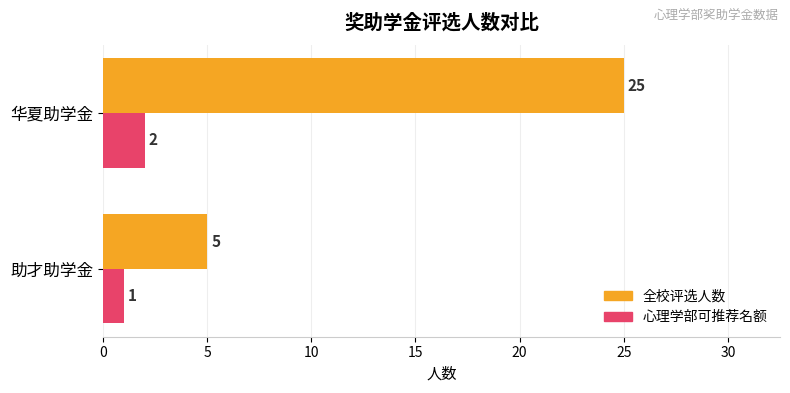

What is the minimum value for 全校评选人数?

5